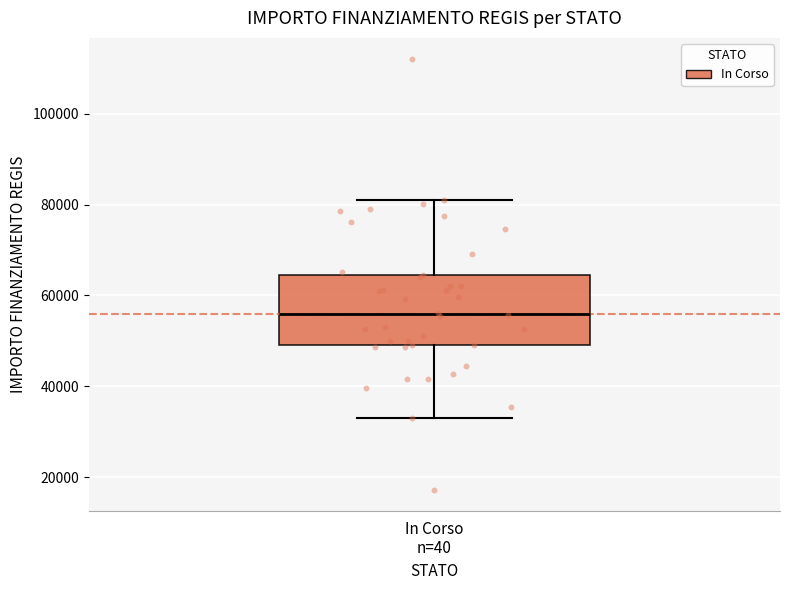

Read this box plot against the y-axis: the position of the median line, the range covered by the box, and the ends of both whiskers. The values are not printed on the chart, so give them approximately, as read against the axis.

median 56000, box 50000 to 64000, whiskers 32000 to 80000